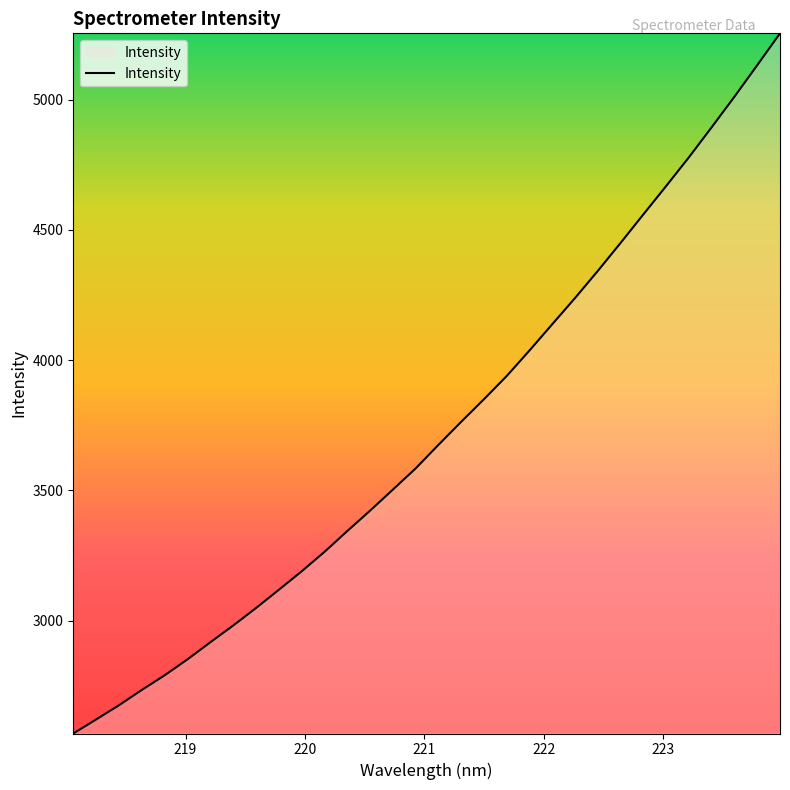

What is the maximum value shown in the chart?

5254.3